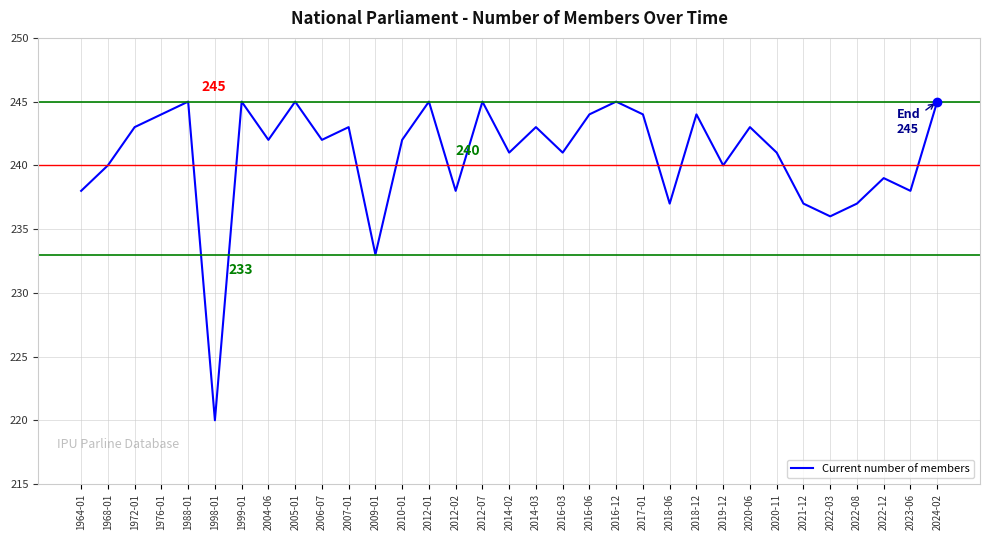

What position from the right is 2022-03?

5